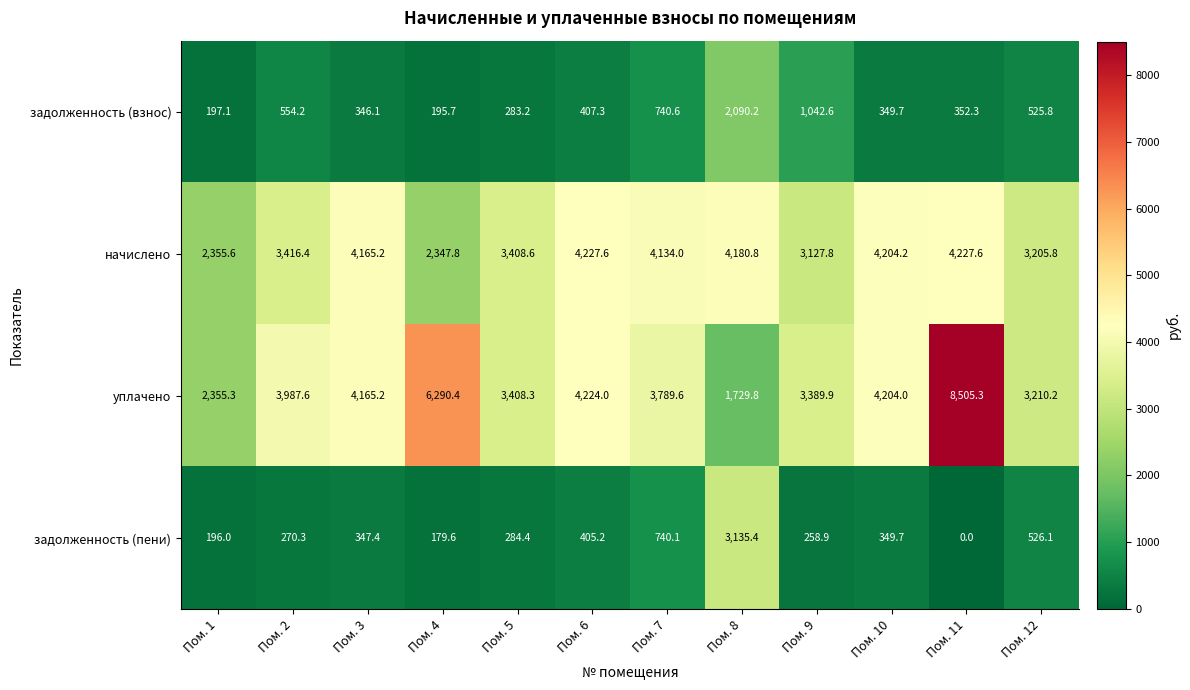

List the series in order of their peak value, lowest first.

задолженность (взнос), задолженность (пени), начислено, уплачено